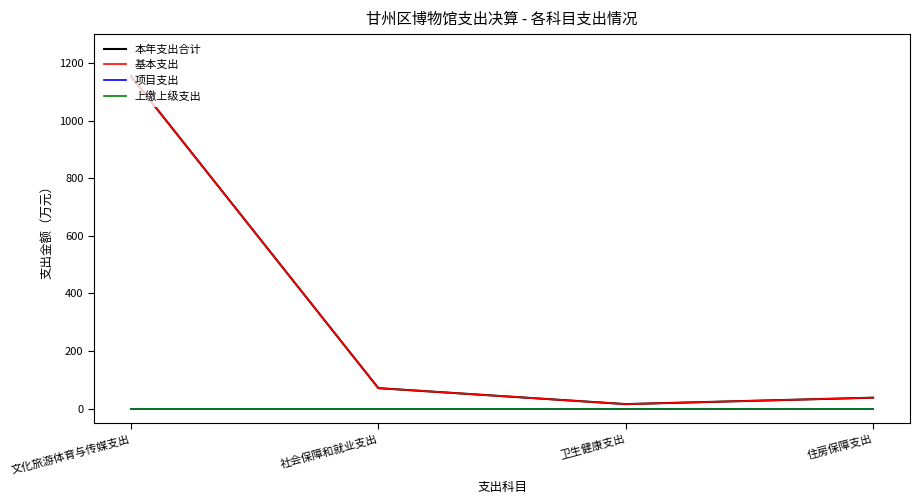

Rank the categories by 基本支出 value from highest to lowest.

文化旅游体育与传媒支出, 社会保障和就业支出, 住房保障支出, 卫生健康支出